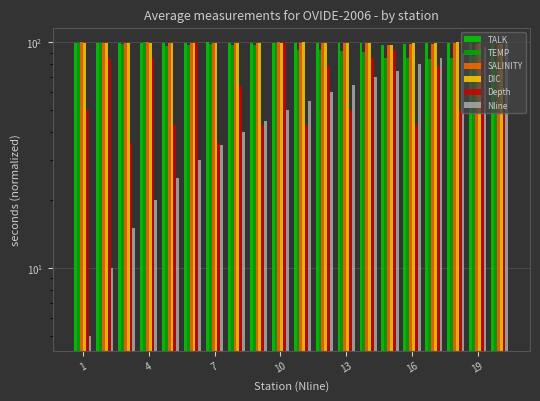

What is the difference between the maximum and minimum values in the TALK series?

2.4